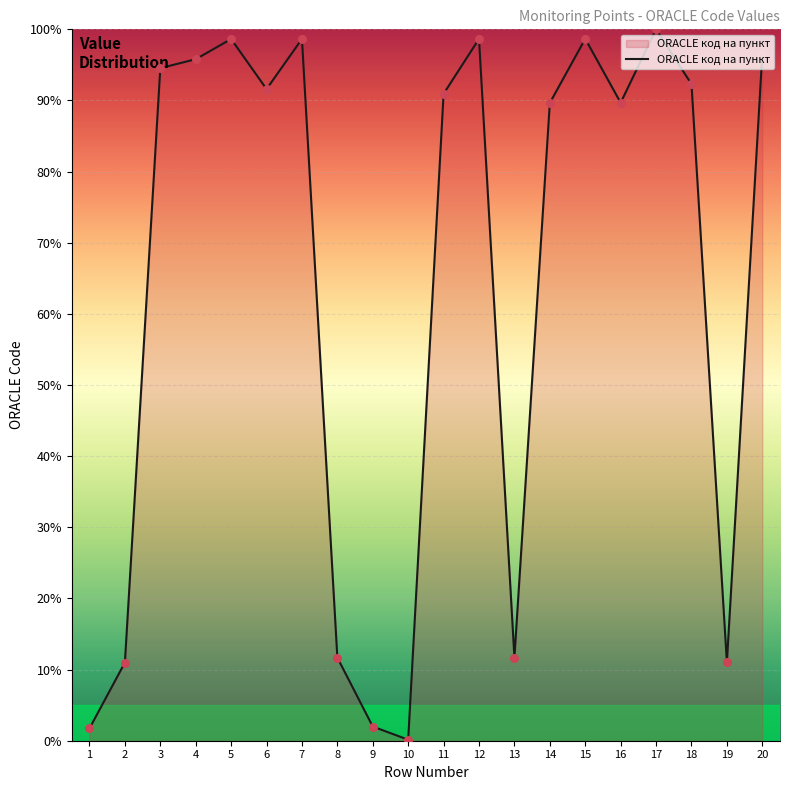

What is the change in value from 13 to 18?

+80.6